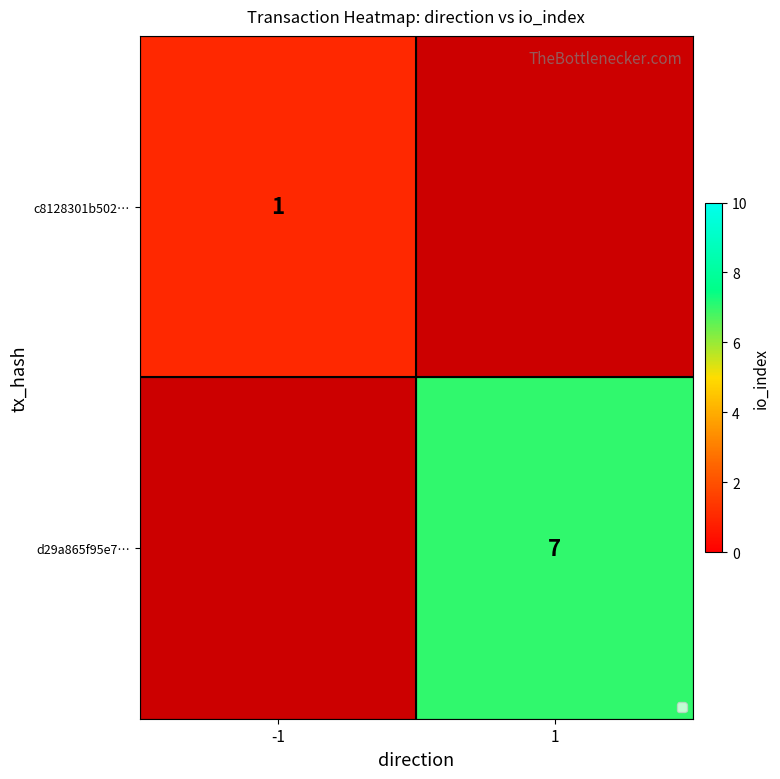

The value of c8128301b502… at -1 is 2. True or false?

False